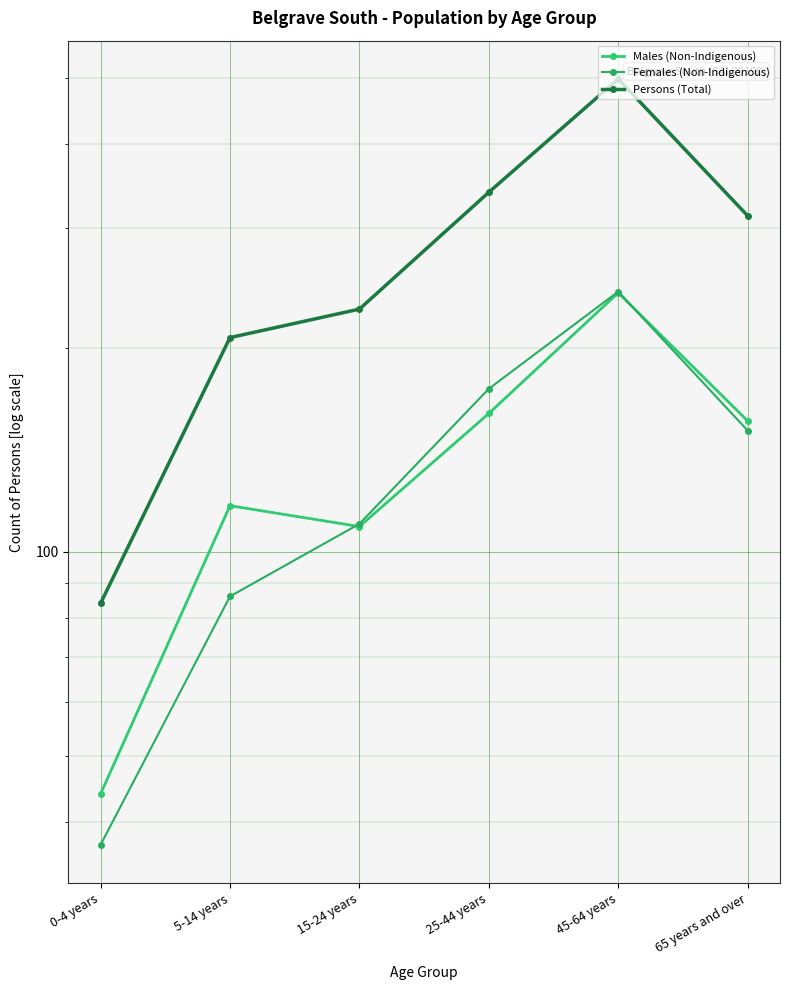

Which series has the largest total across all categories?

Persons (Total)